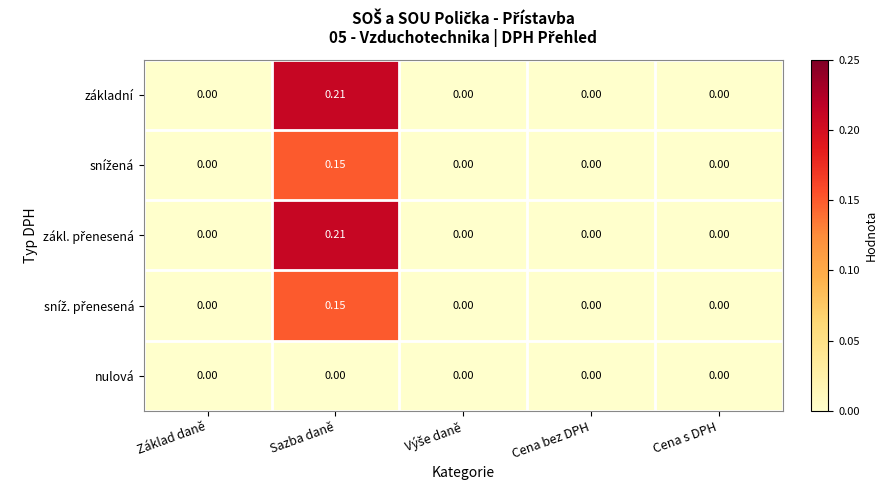

Which category has the highest value in the základní series?

Sazba daně